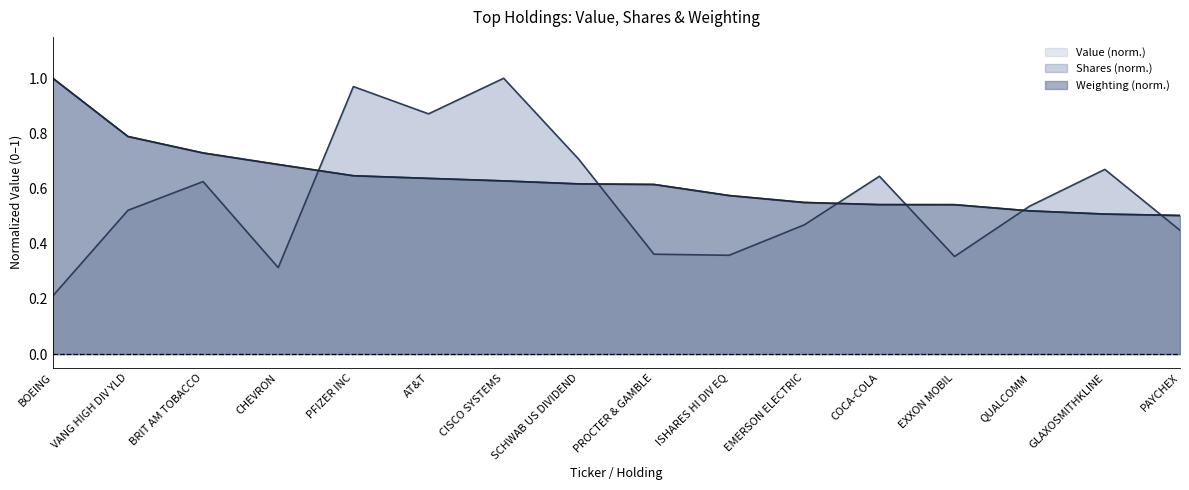

How many distinct data groups are displayed?

3